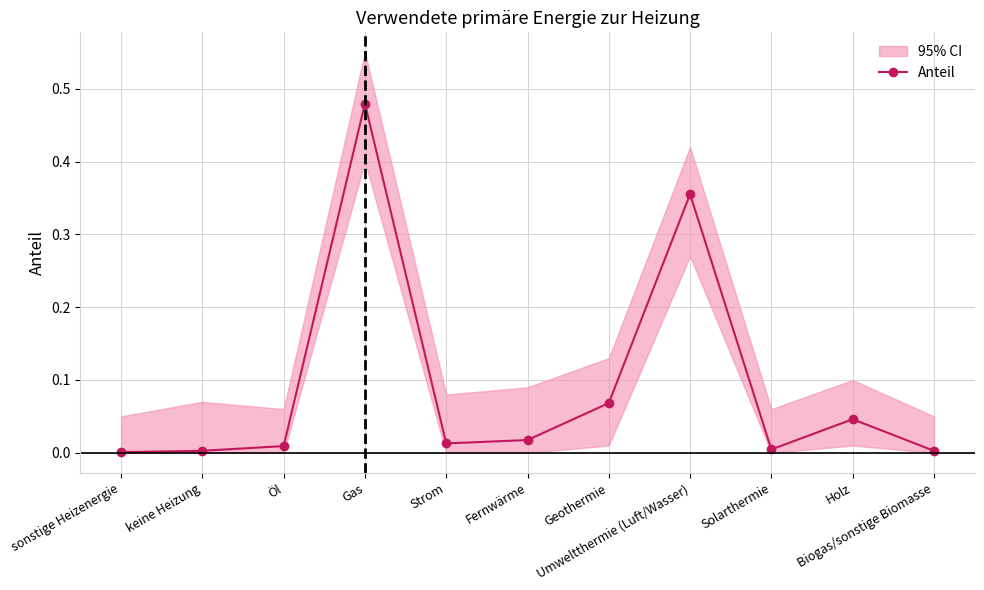

The chart shows a value of 0.0 at Fernwärme. True or false?

True